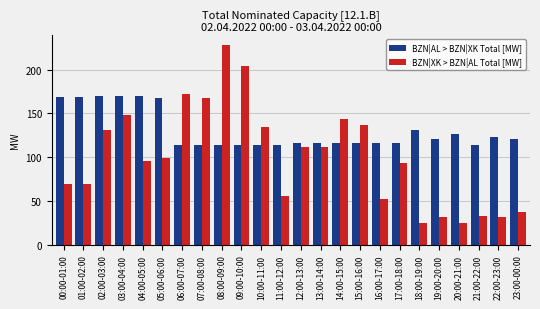

What value does the BZN|AL > BZN|XK Total [MW] series have at 16:00-17:00?

116